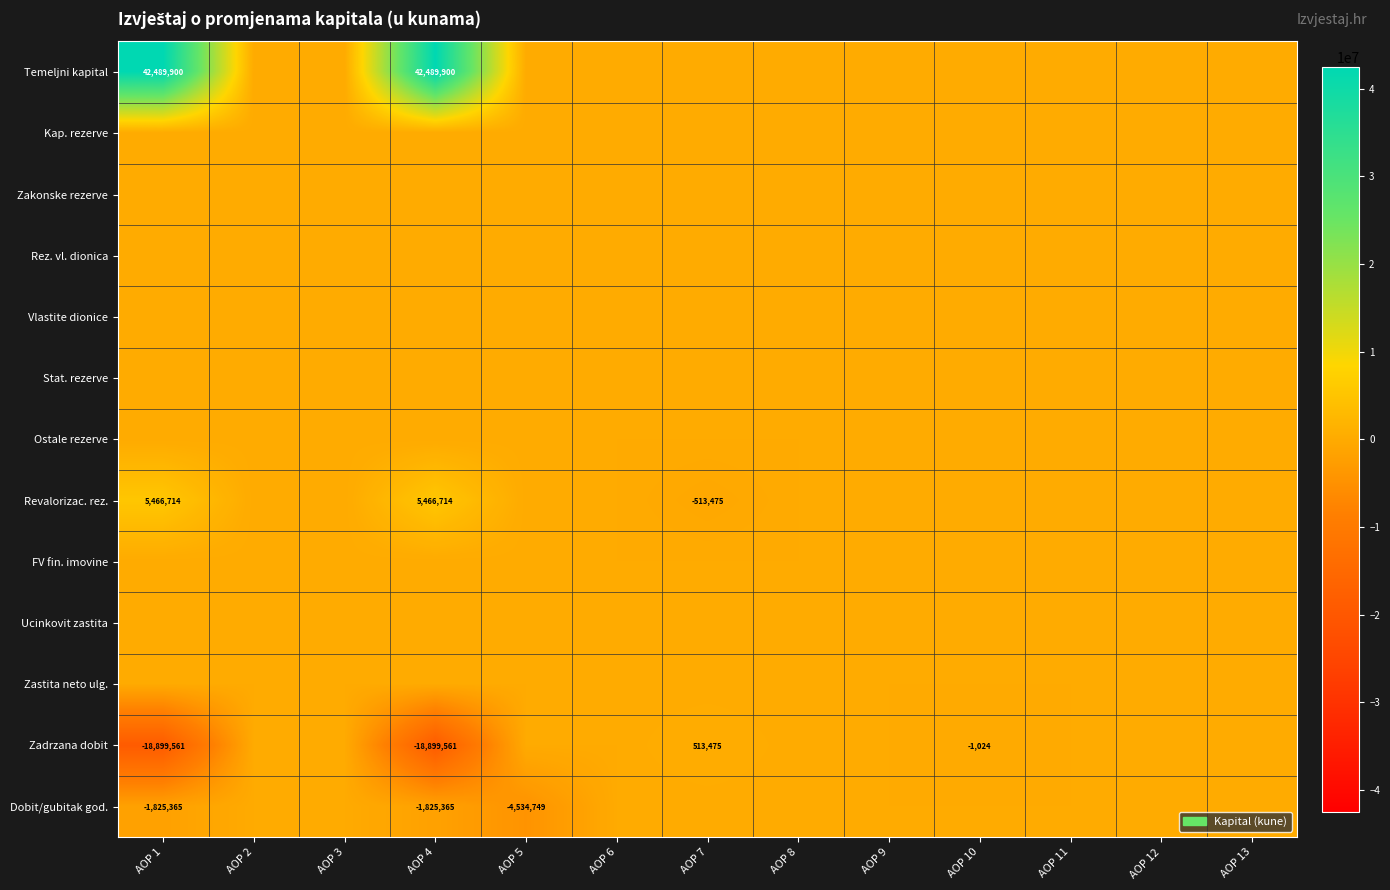

Which label corresponds to the largest value in the chart?

AOP 1